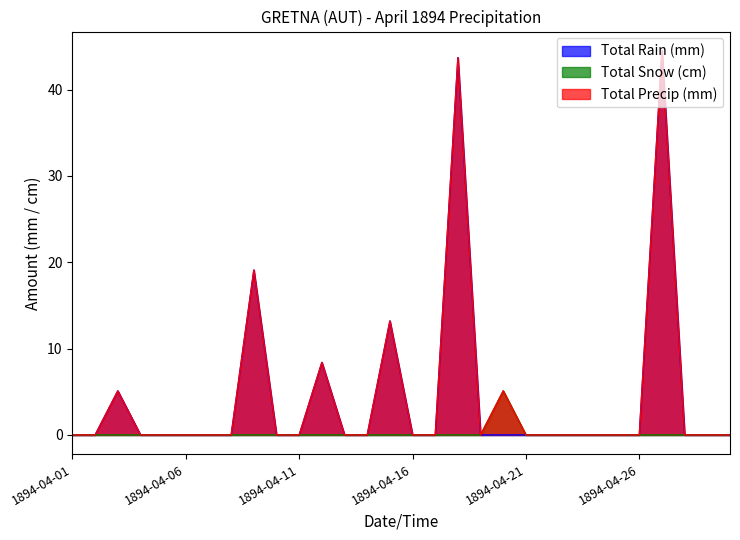

Where is Total Rain (mm) nearest to the value 22?

1894-04-09